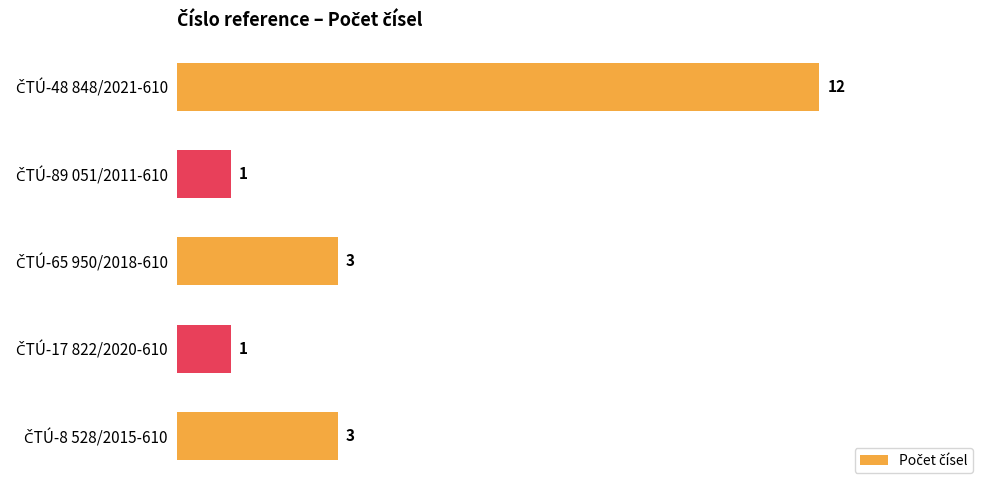

What is the sum of all values?

20